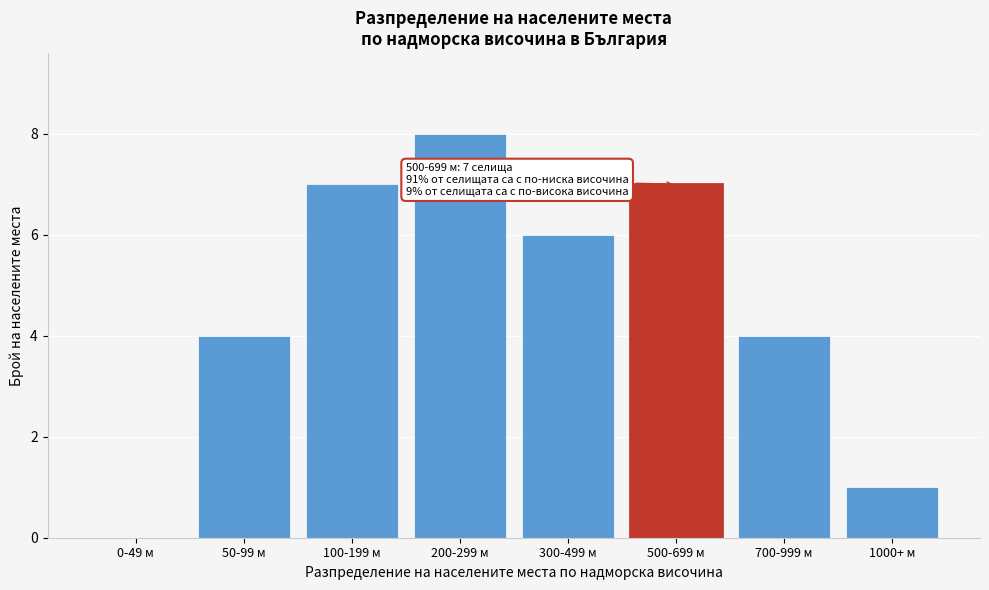

Reading left to right, what are all the values shown in this chart?

0-49 м=0	50-99 м=4	100-199 м=7	200-299 м=8	300-499 м=6	500-699 м=7	700-999 м=4	1000+ м=1